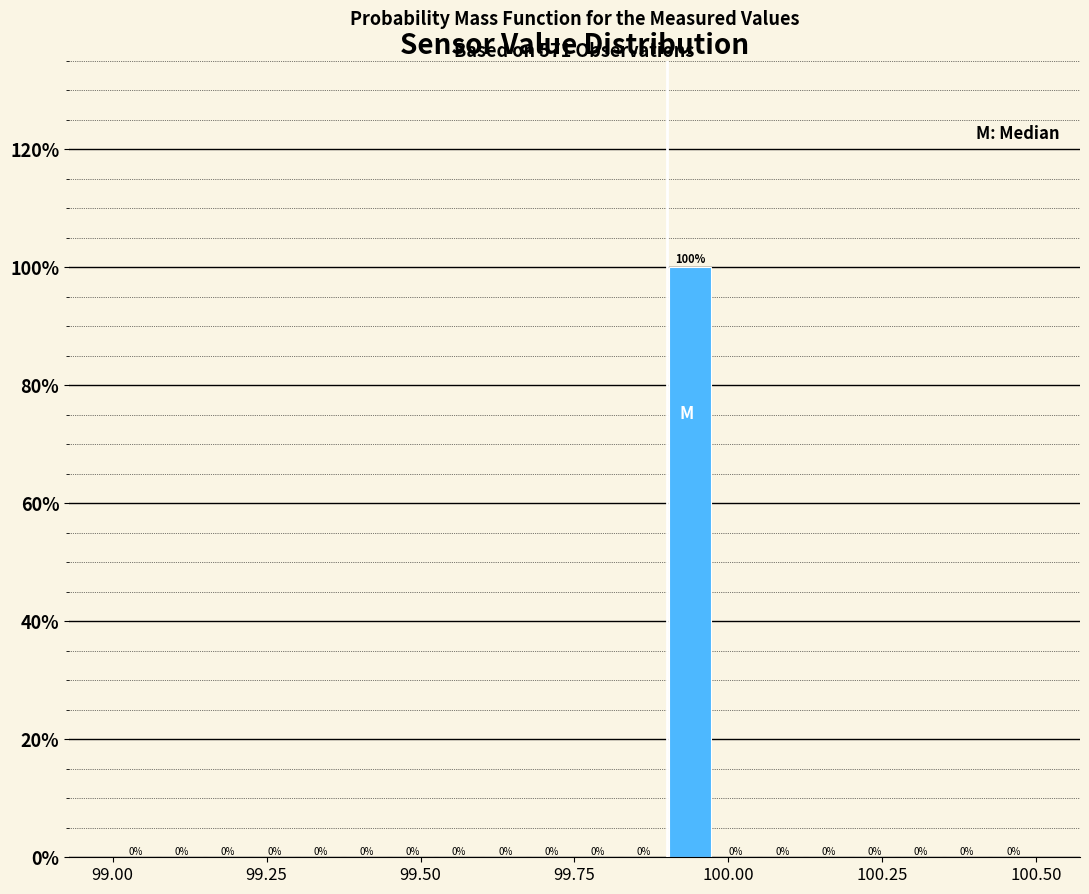

Read against the x-axis, roughly where is the centre of the tallest bar?

99.95